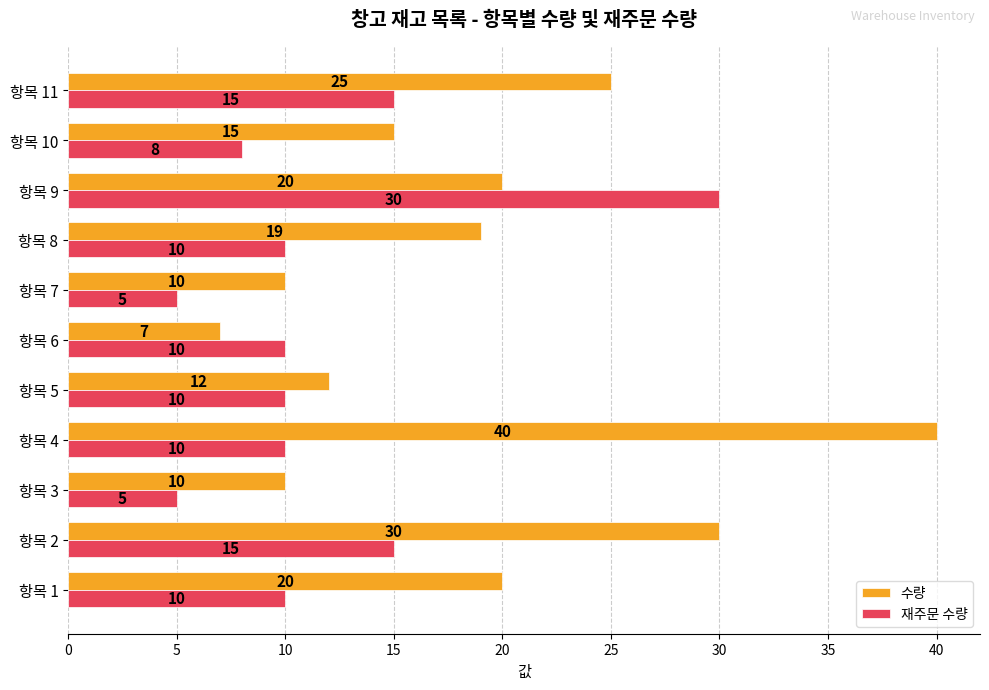

What is the sum of all 재주문 수량 values?

128